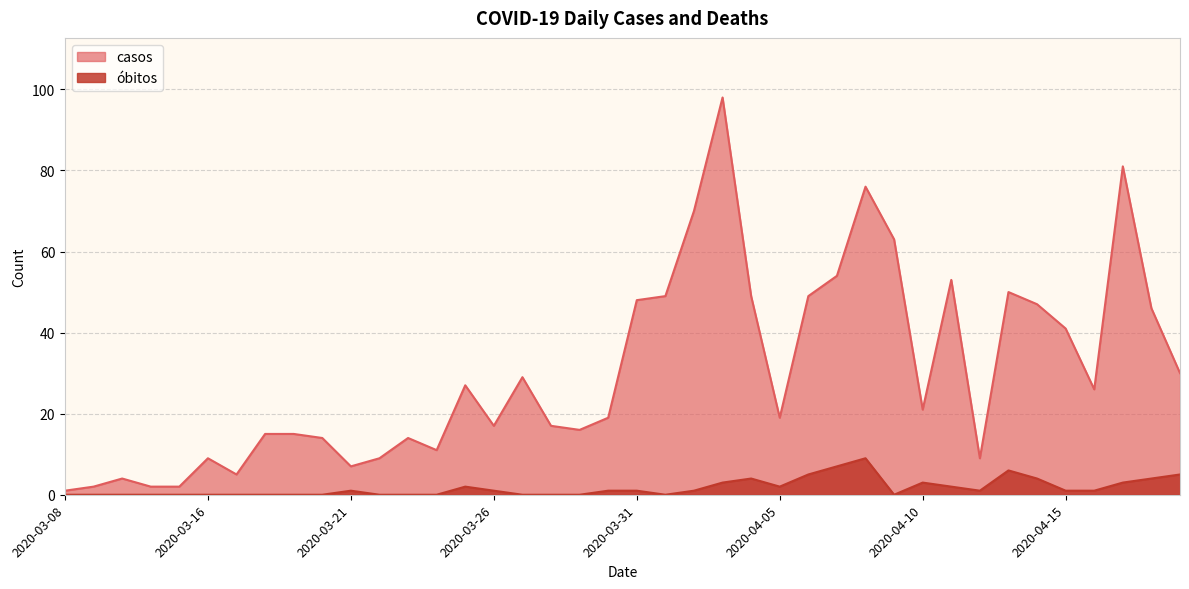

How many interior local peaks does the casos series have?

10